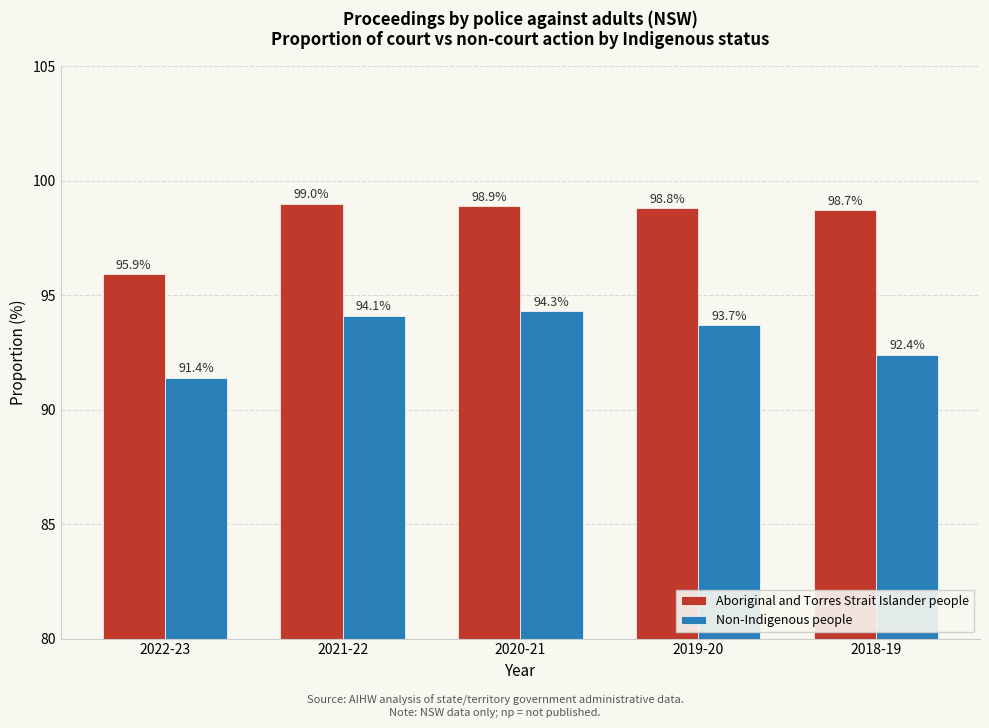

Reading left to right, transcribe all the data shown in this chart.

Aboriginal and Torres Strait Islander people: 2022-23=95.9	2021-22=99.0	2020-21=98.9	2019-20=98.8	2018-19=98.7
Non-Indigenous people: 2022-23=91.4	2021-22=94.1	2020-21=94.3	2019-20=93.7	2018-19=92.4